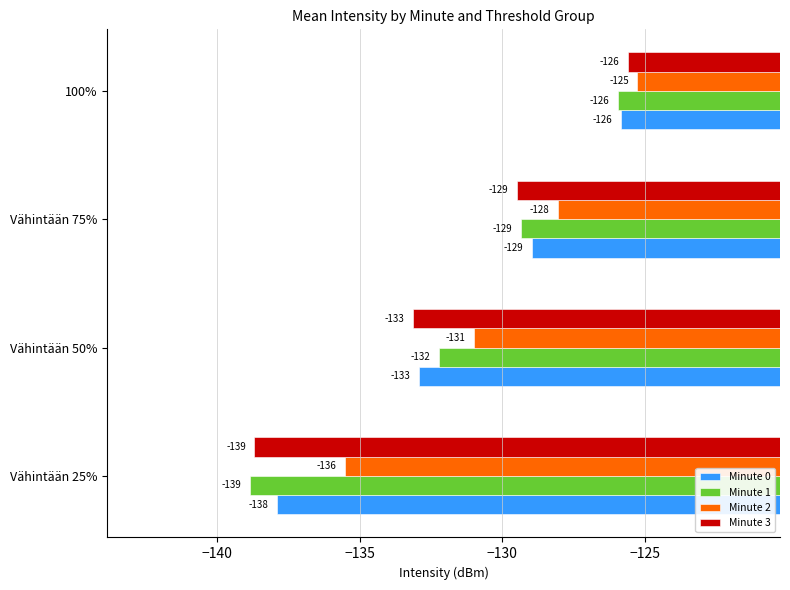

What is the sum of all Minute 1 values?

-526.4